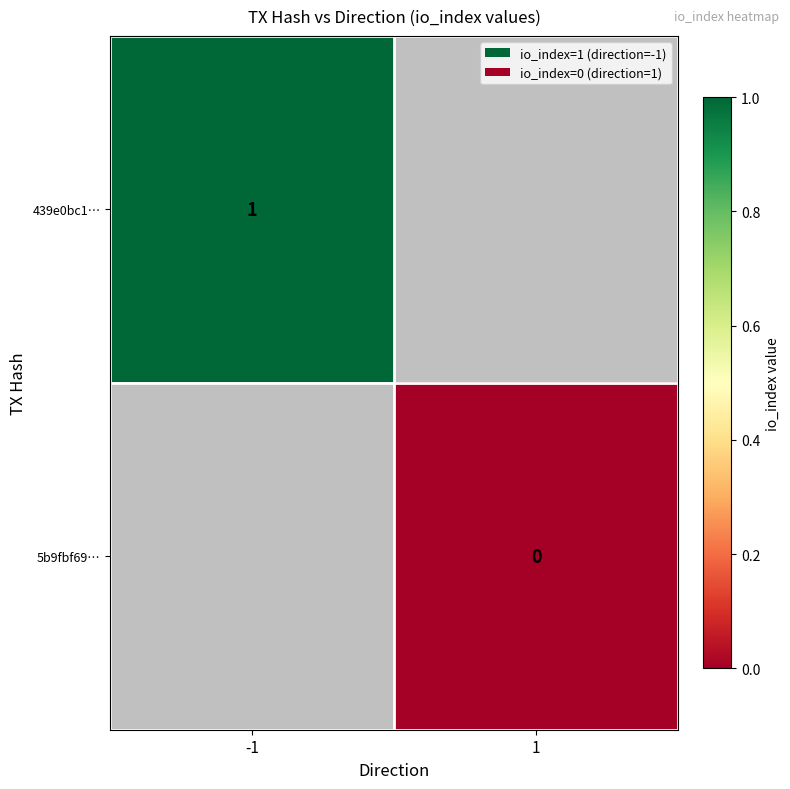

What is the maximum value shown in the chart?

1.0